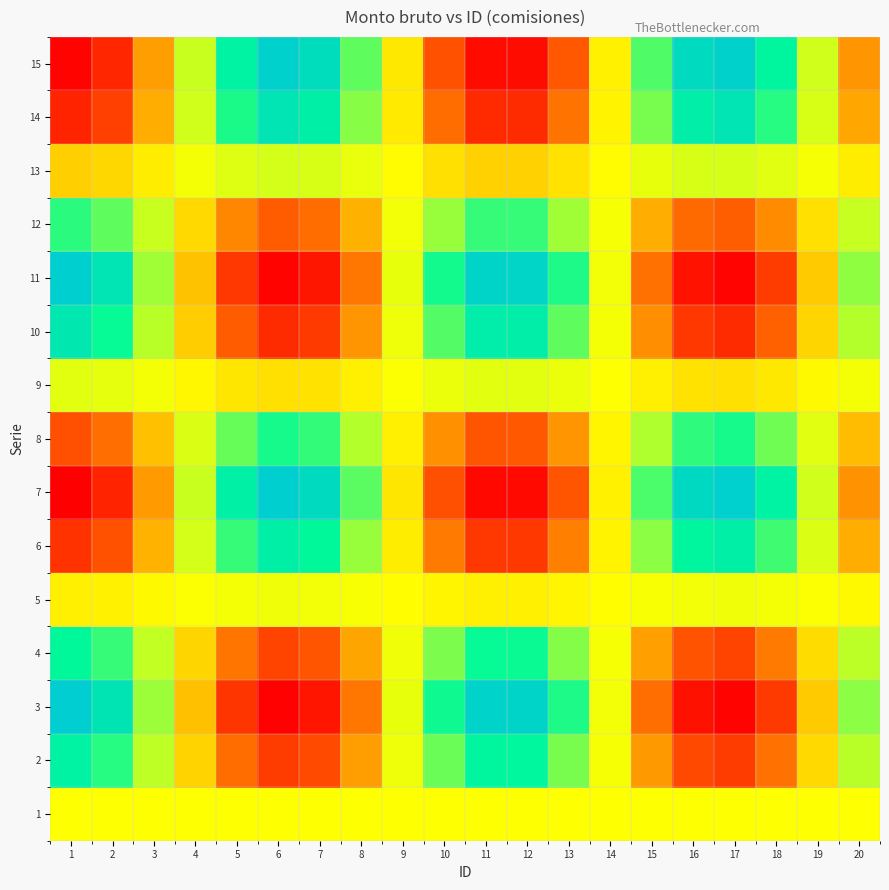

Which series changed the most between 4 and 7?

3